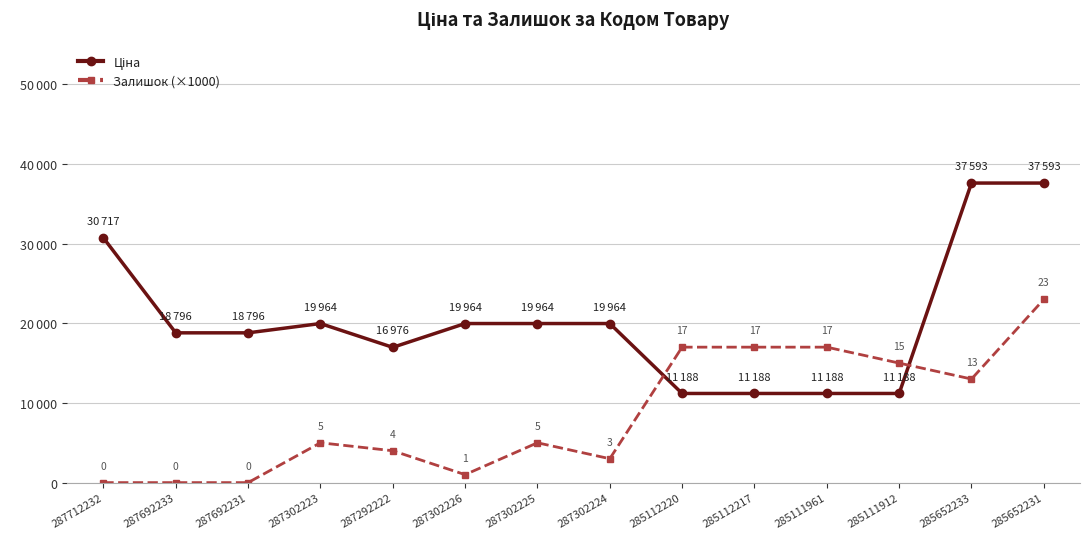

Where is the first local maximum for Залишок (×1000)?

287302223